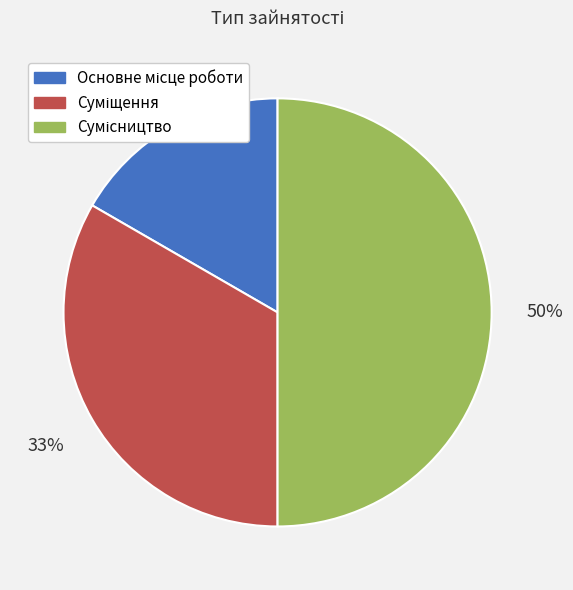

To the nearest percent, what is the difference between the largest and smallest slice percentages?

33%